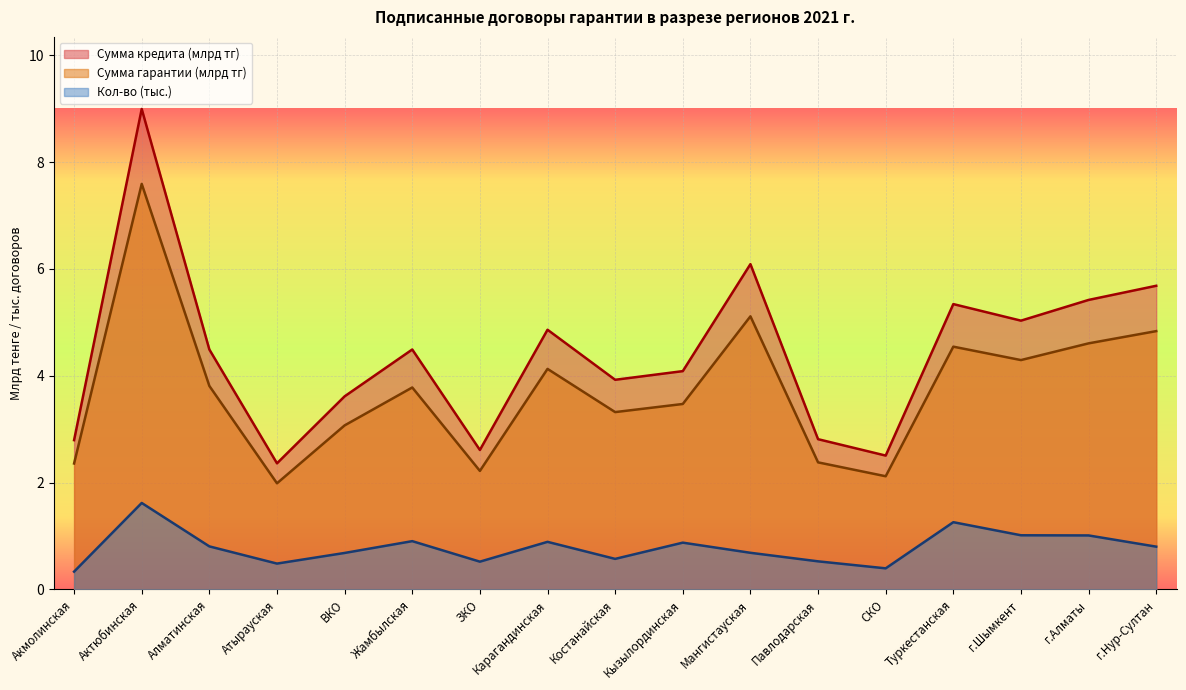

True or false: Кол-во and Сумма кредита (млрд тг) cross at least once.

False